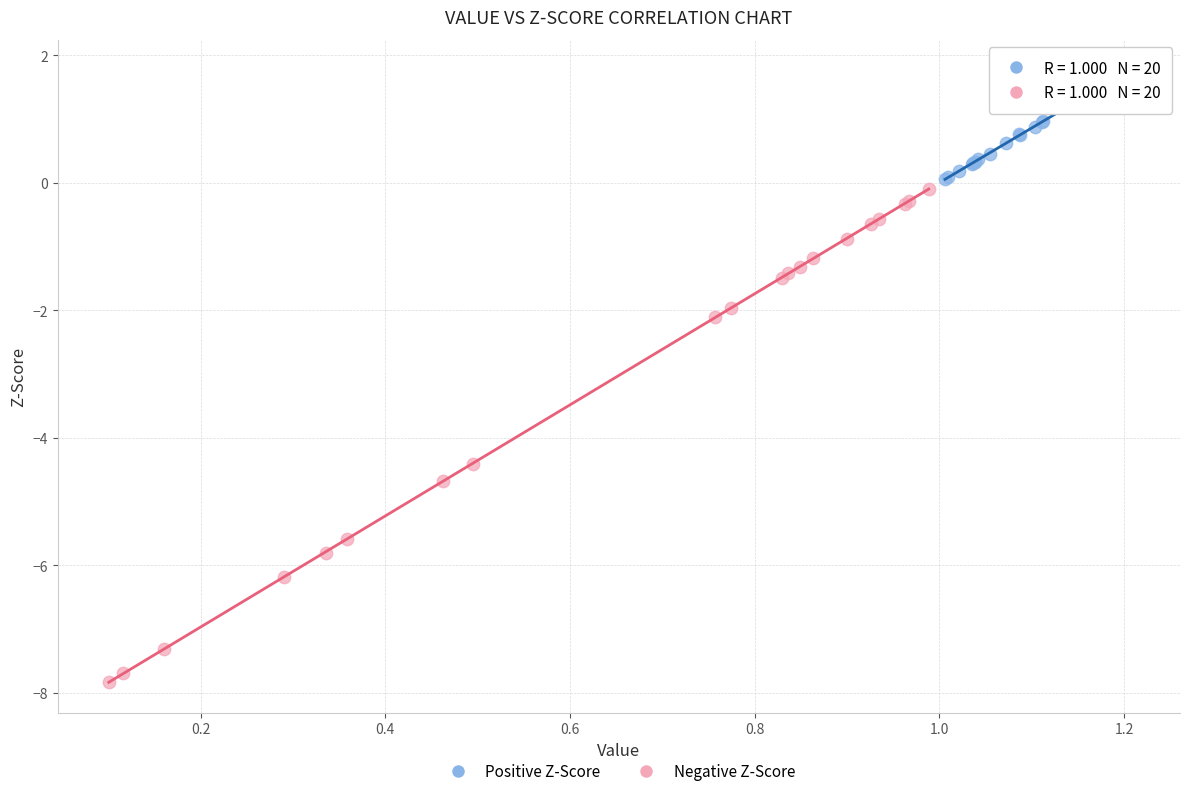

Which series contains the highest Y value?

Positive Z-Score